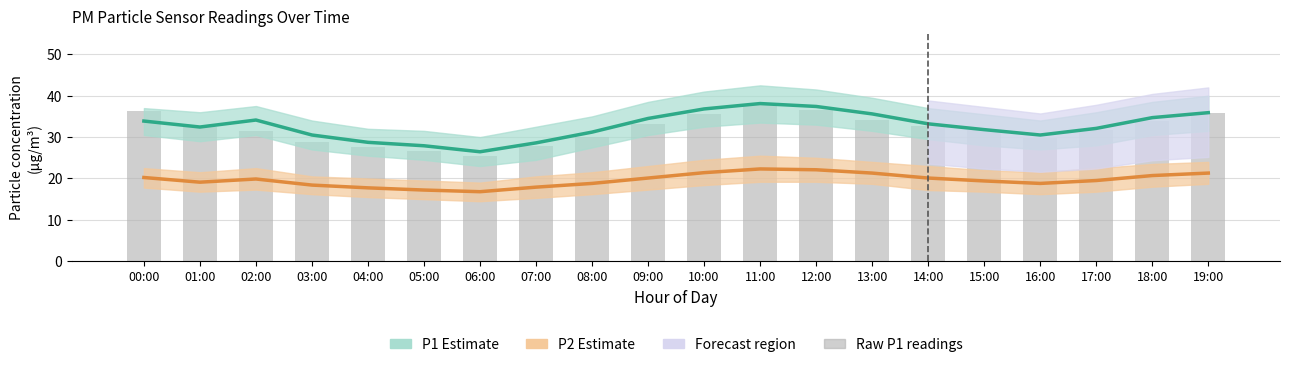

Is it true that Raw P1 readings equals 36.4 at 00:00?

True